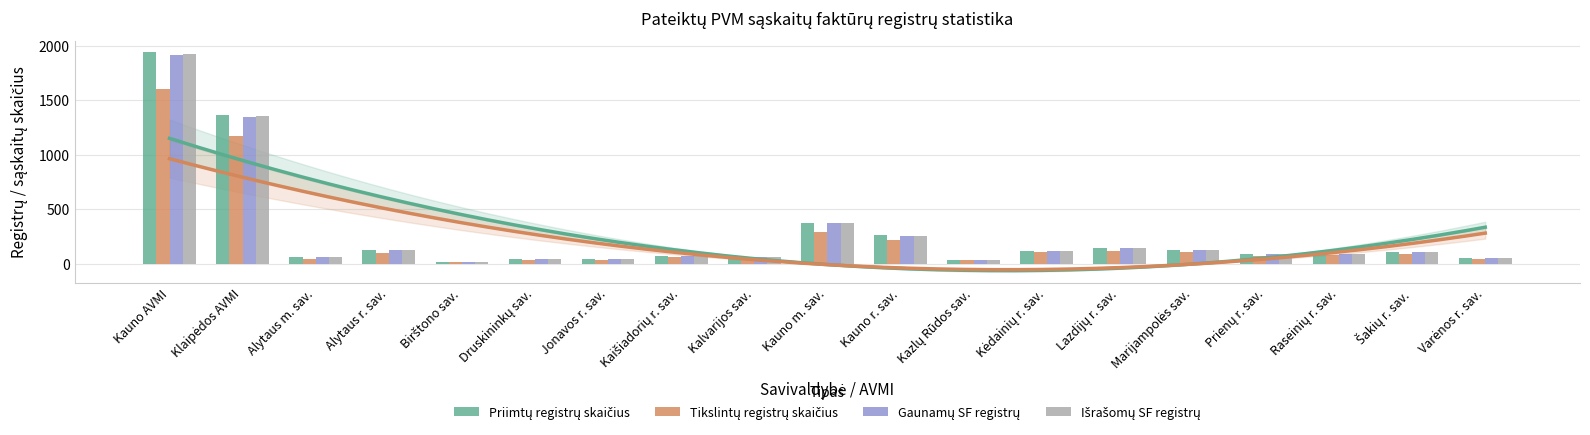

At how many categories does at least one series exceed 564?

2